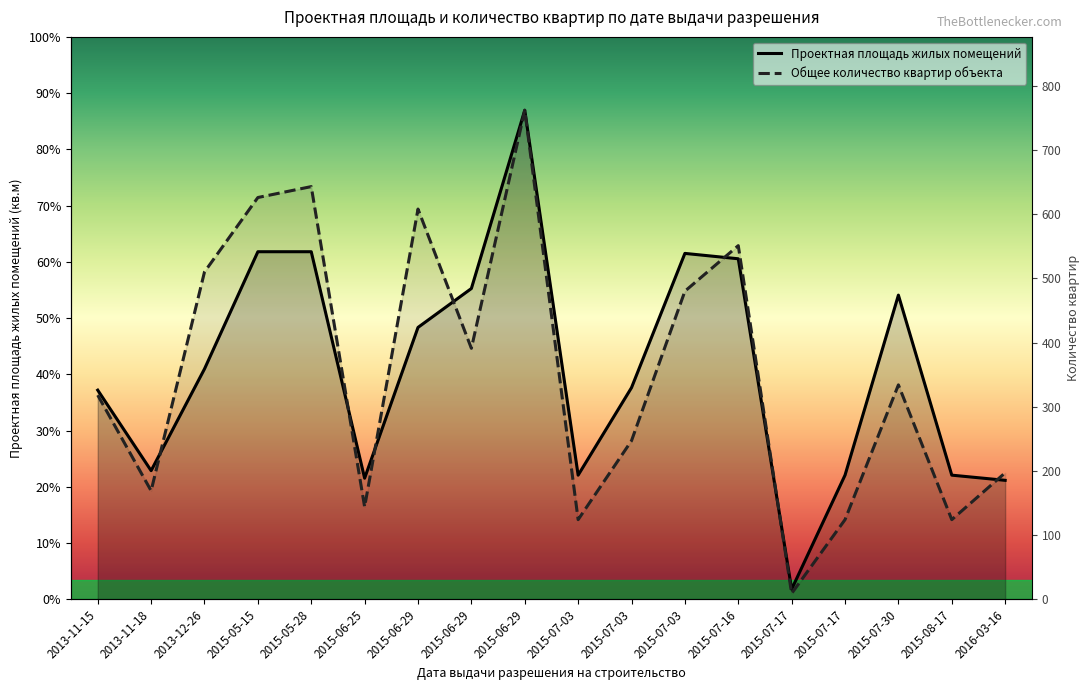

Which series has the largest total across all categories?

Проектная площадь жилых помещений